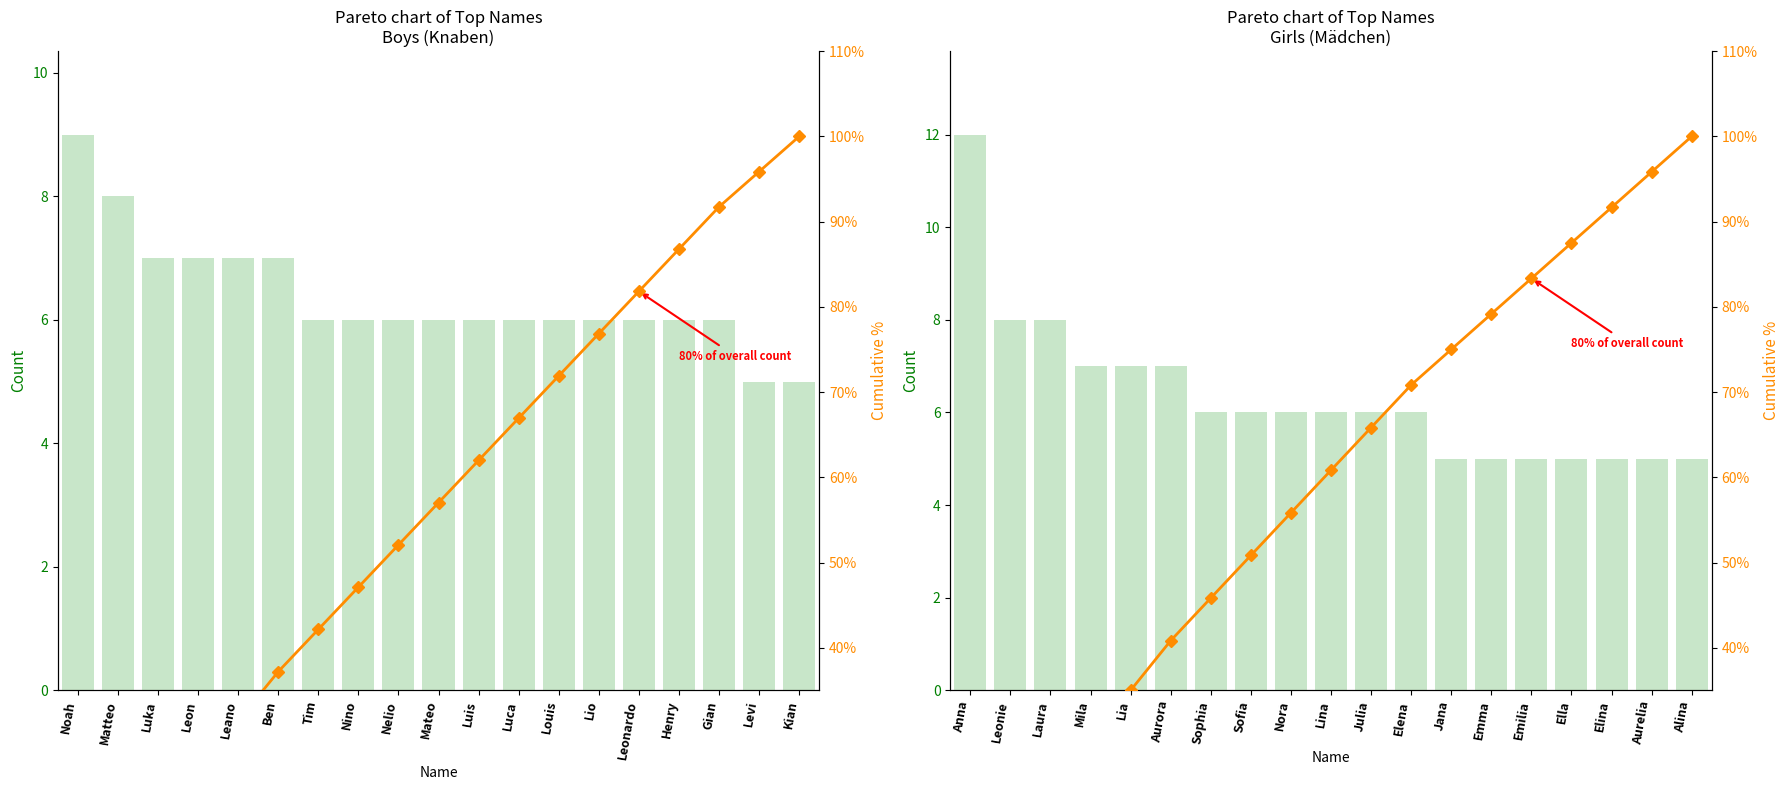

Is it true that Cumulative % equals 125.2 at Elina?

False